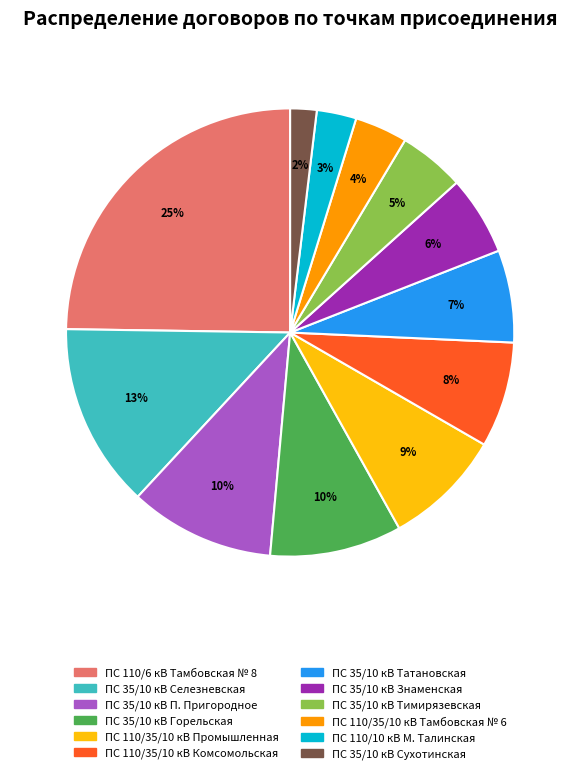

Is the sum of ПС 35/10 кВ Тимирязевская and ПС 110/35/10 кВ Промышленная greater than half?

No